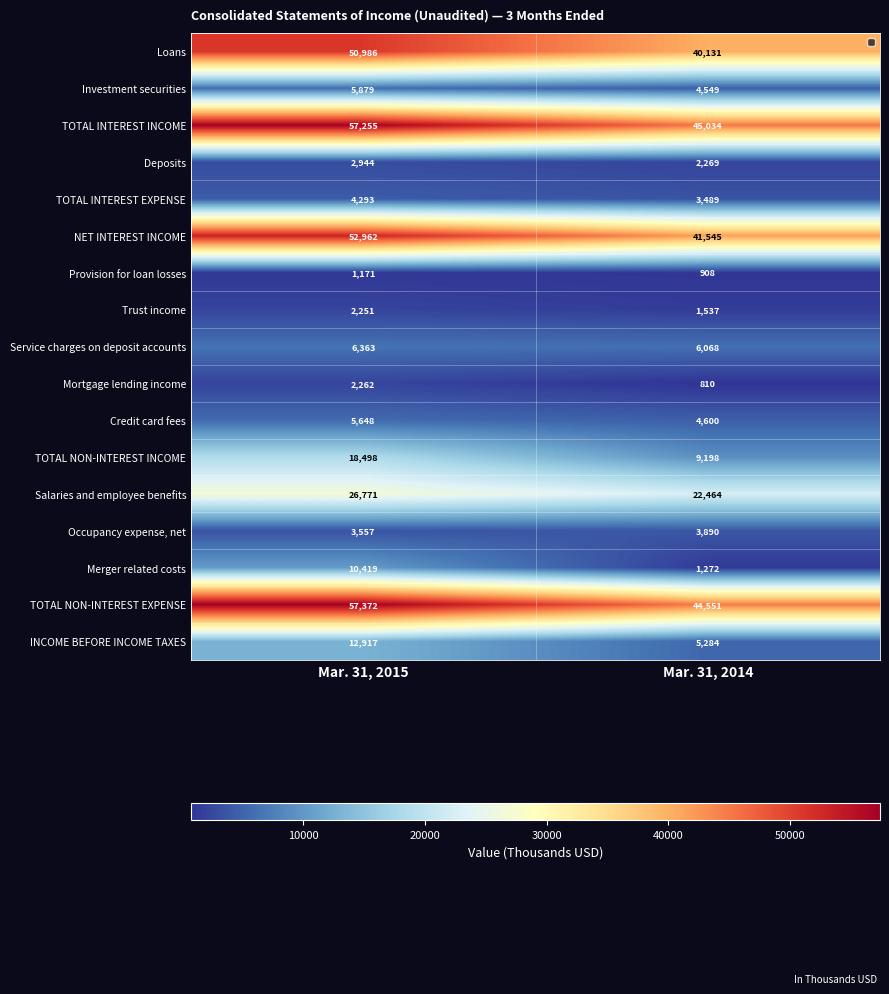

What is the sum of the Merger related costs values at Mar. 31, 2015 and Mar. 31, 2014?

11691